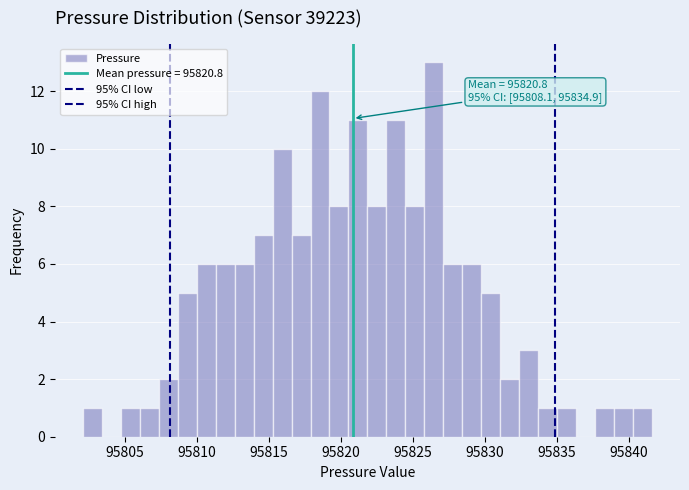

Around what value on the x-axis is the tallest bar? Give the approximate position of its centre, as read against the axis.

95826.5